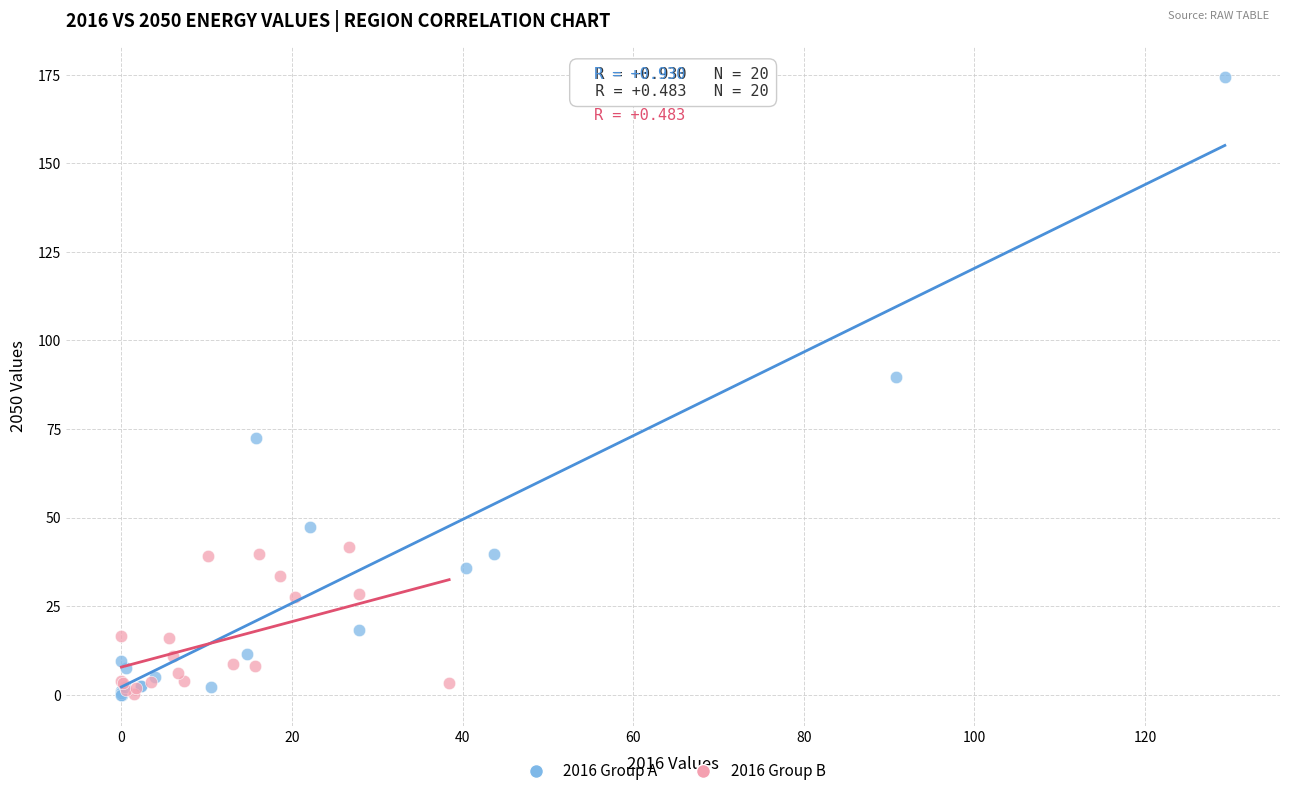

Which series has the largest Y range (max minus min)?

2016 Group A